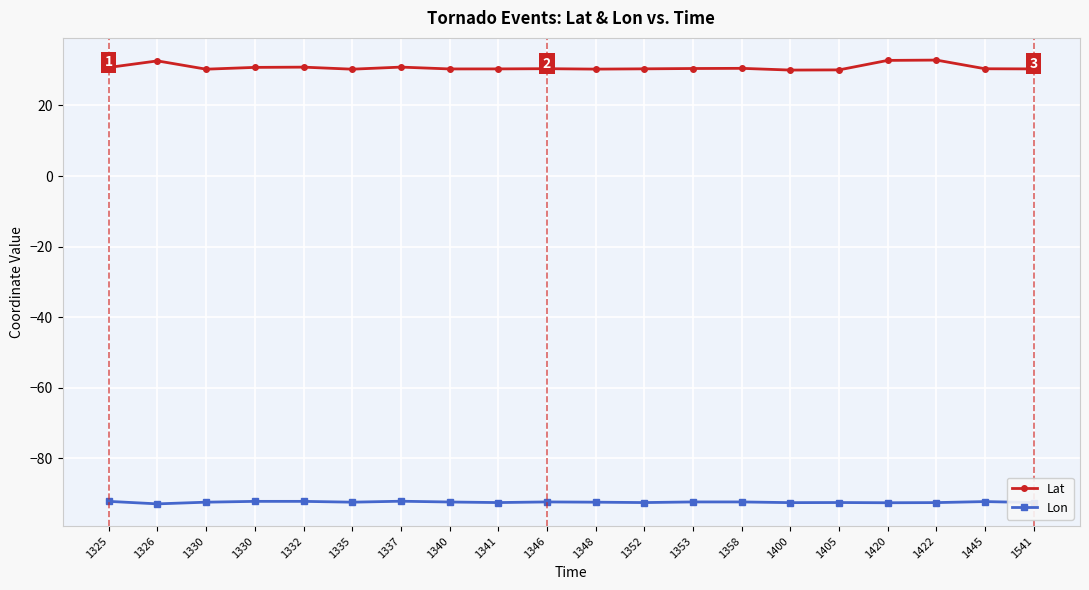

How many lines are shown in the chart?

2